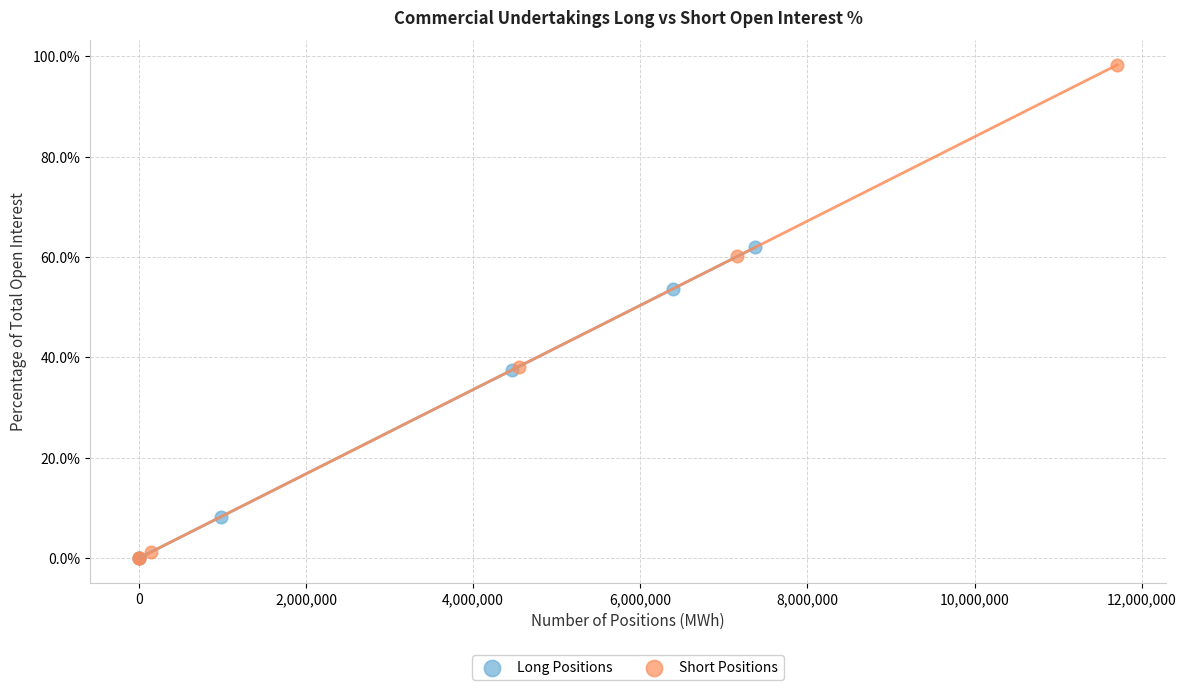

What are all the series names shown in the legend?

Long Positions, Short Positions